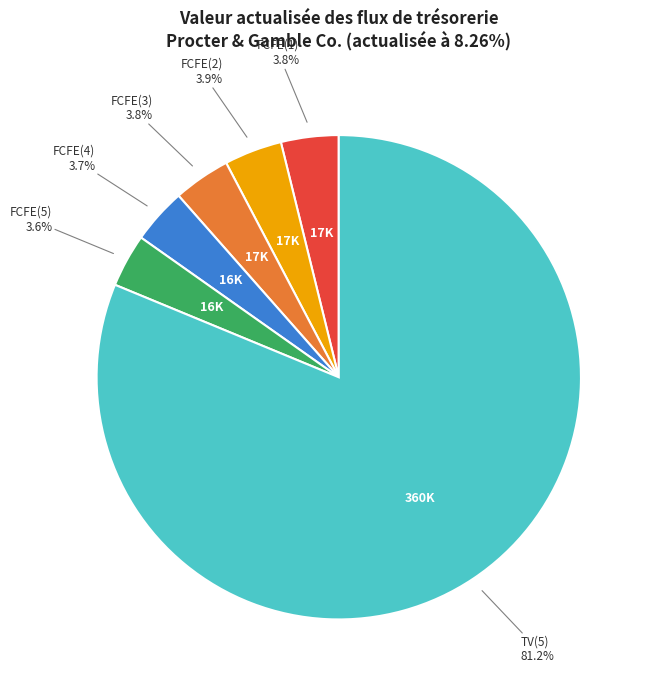

Is there a majority slice in this chart?

Yes